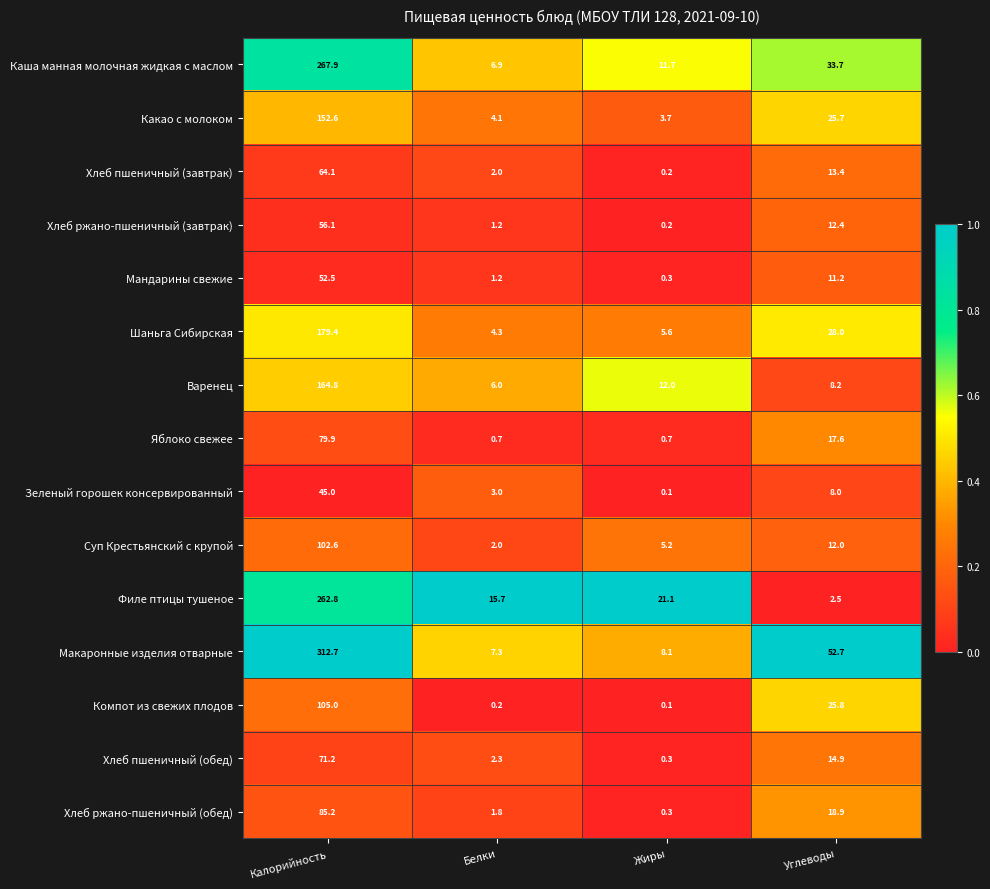

What is the difference between the second highest and second lowest values in the Варенец series?

3.8